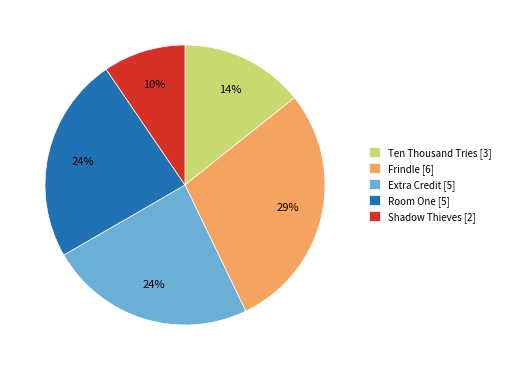

To the nearest percent, what percentage of the pie is Extra Credit?

24%